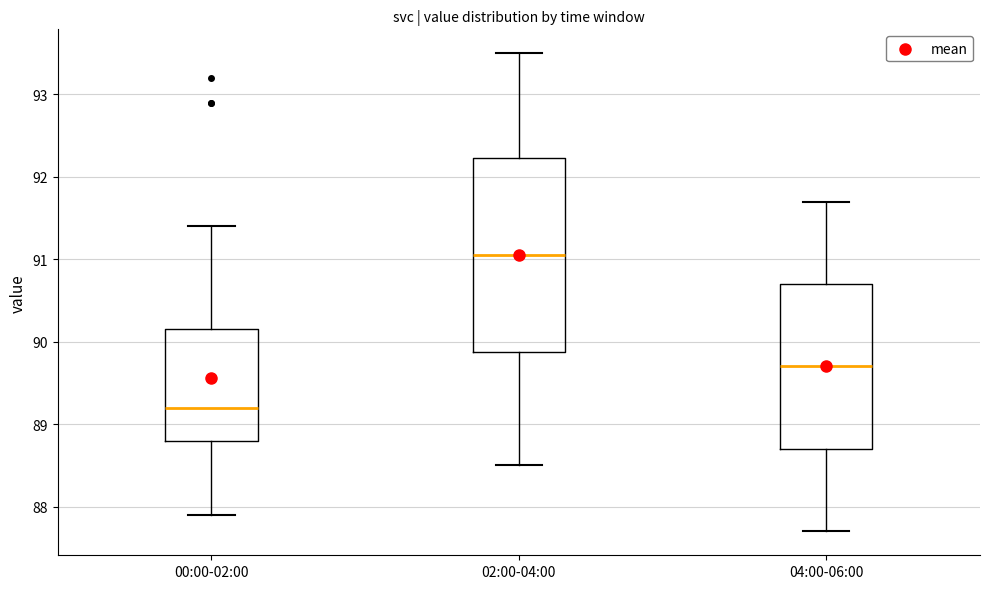

Which box's median line is the highest?

02:00-04:00